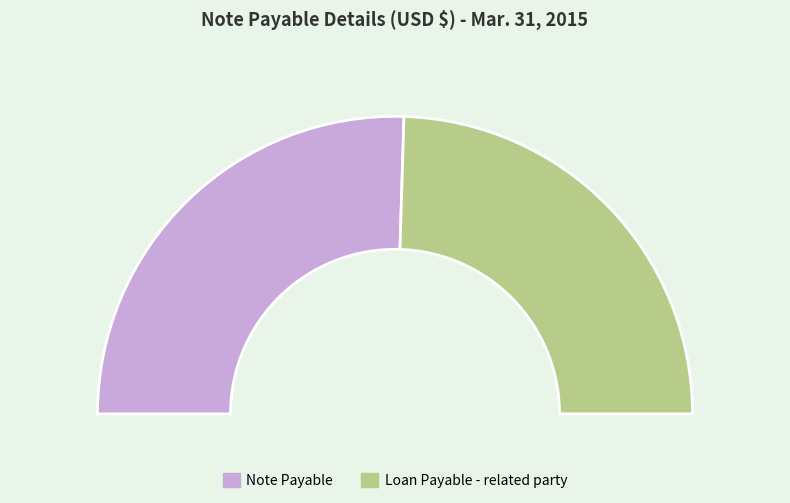

To the nearest percent, what is the difference between the largest and smallest slice percentages?

2%